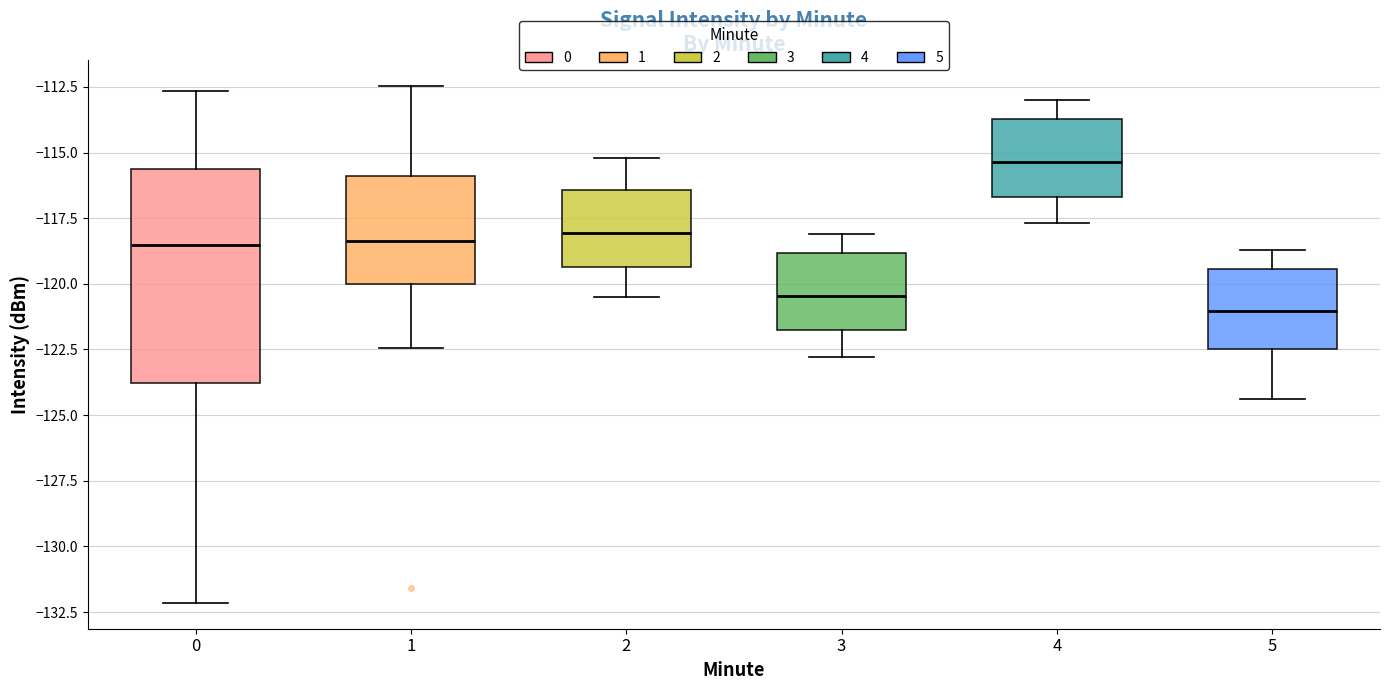

Where is the upper edge of the box at x = 5 on the y-axis? The values are not printed on the chart, so give them approximately, as read against the axis.

-119.5